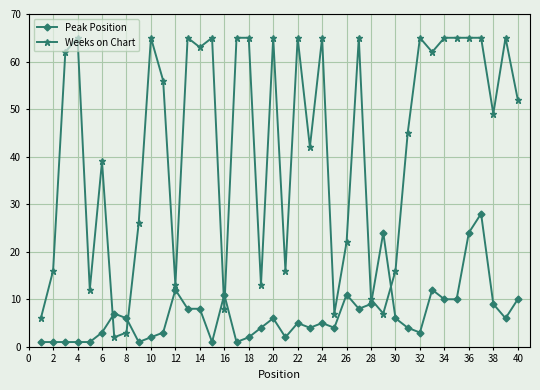

Rank the series by their maximum value, from lowest to highest.

Peak Position, Weeks on Chart